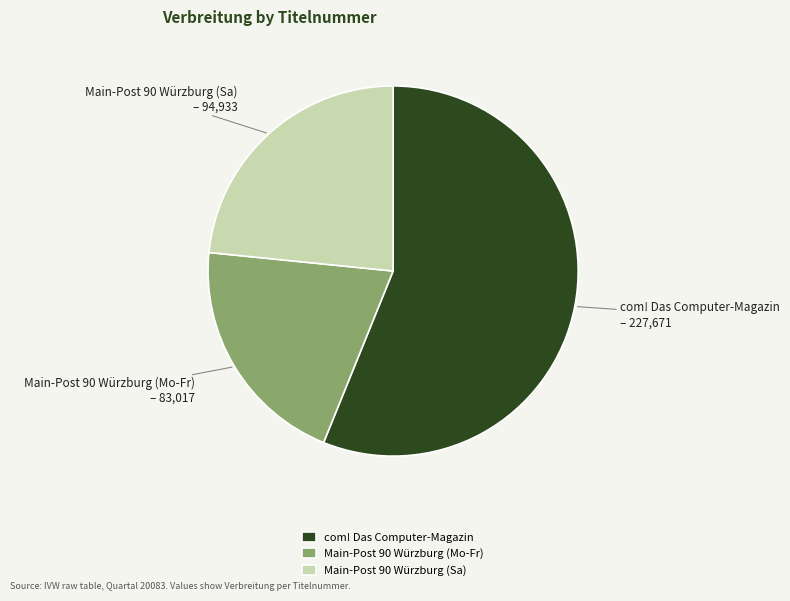

Rank the categories by value from highest to lowest.

com! Das Computer-Magazin, Main-Post 90 Würzburg (Sa), Main-Post 90 Würzburg (Mo-Fr)